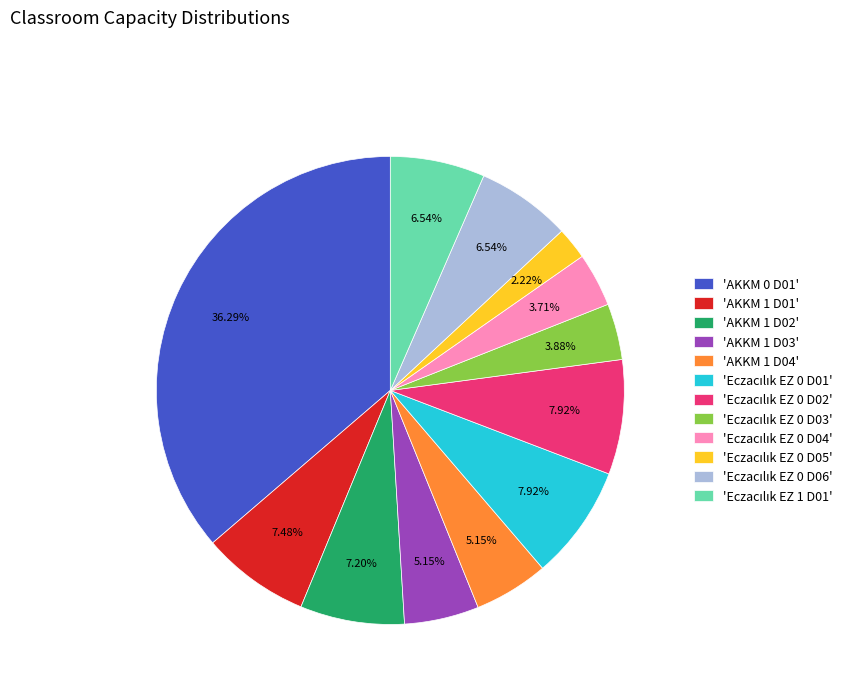

Is there a majority slice in this chart?

No